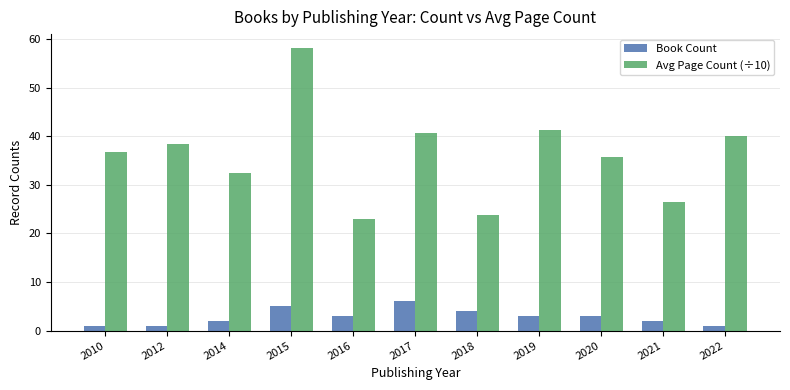

How many distinct data groups are displayed?

2